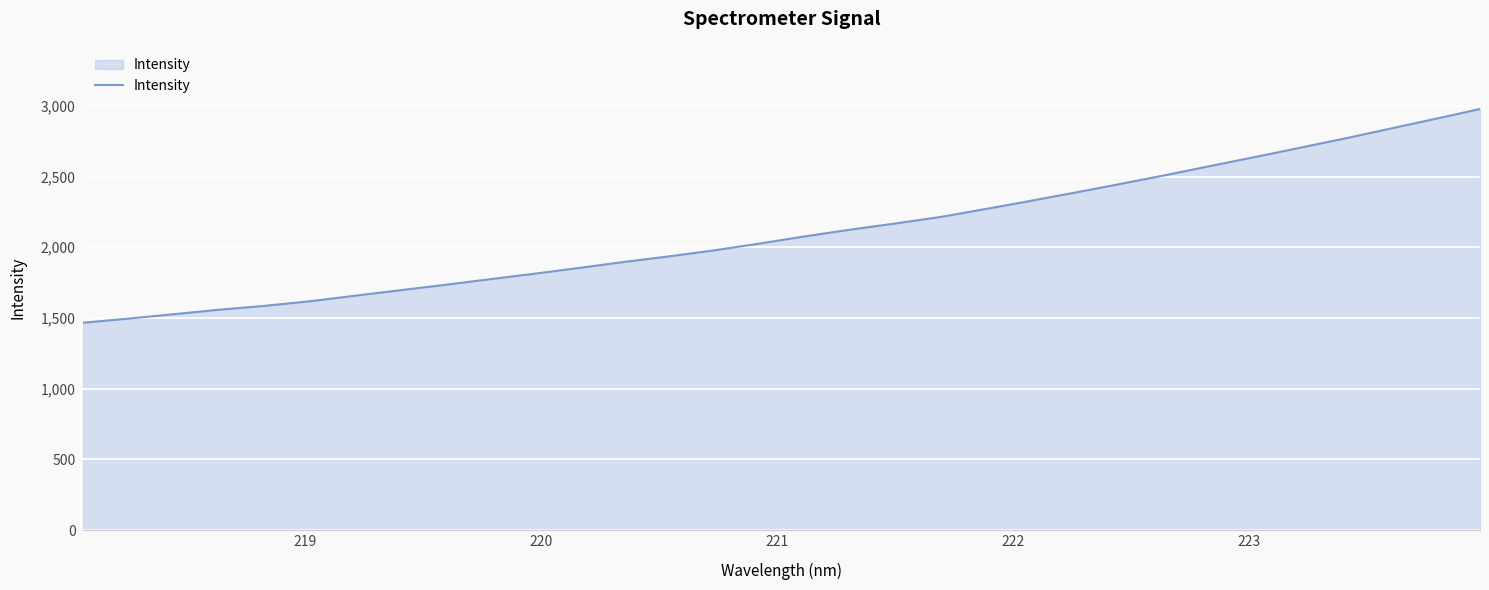

What is the minimum value shown in the chart?

1465.8